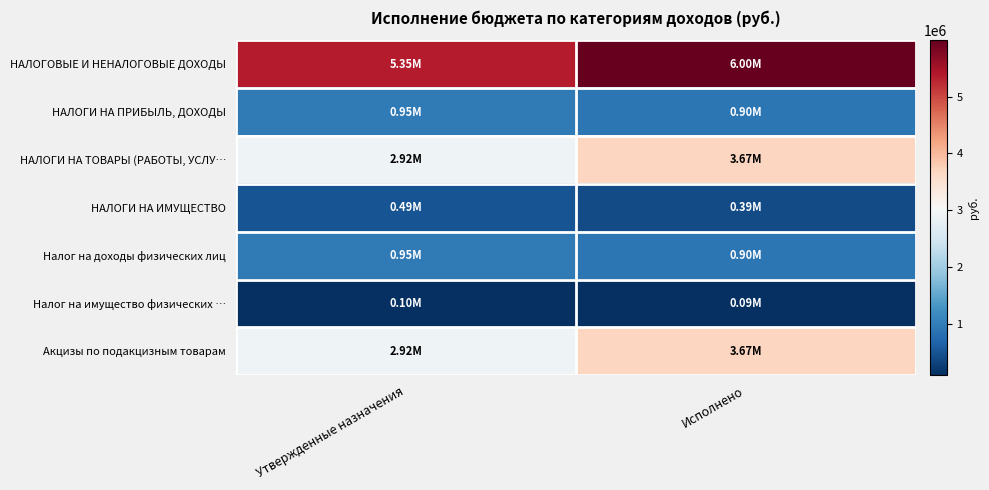

Which series has the largest total across all categories?

НАЛОГОВЫЕ И НЕНАЛОГОВЫЕ ДОХОДЫ